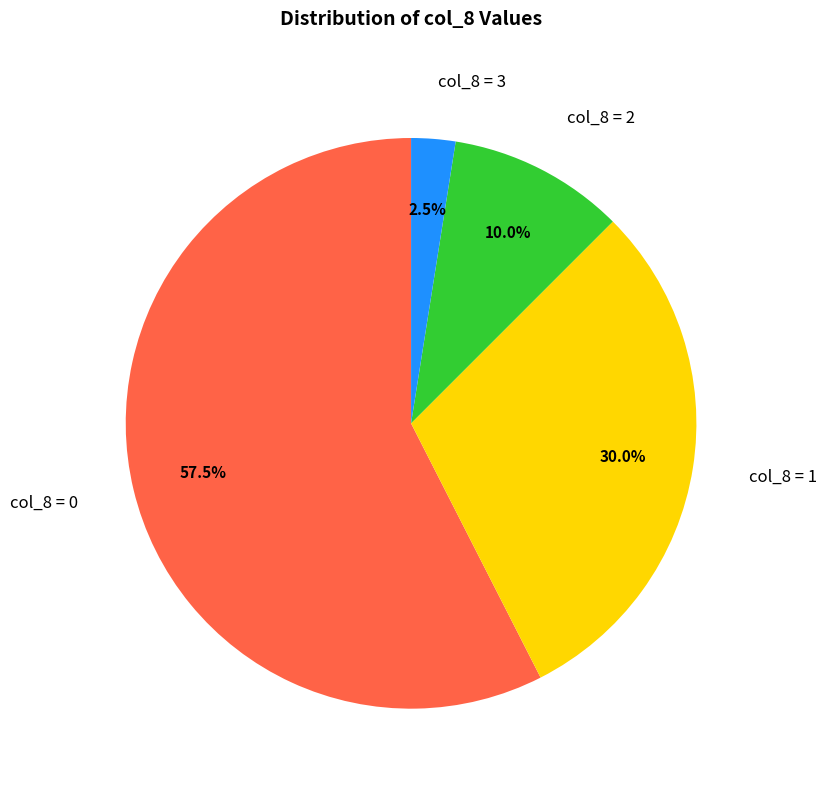

Between col_8 = 1 and col_8 = 3, which is larger?

col_8 = 1